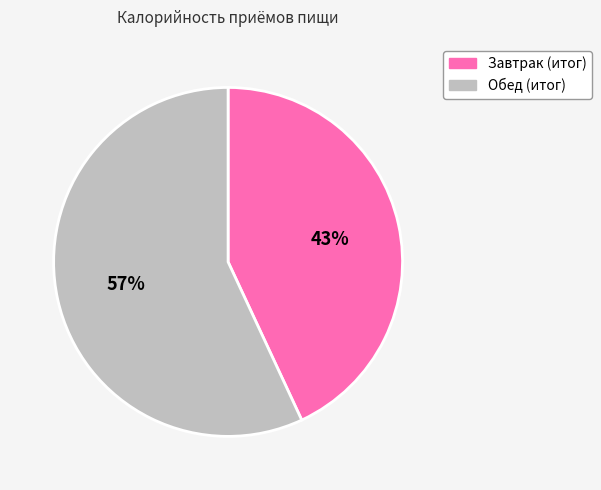

What is the majority slice?

Обед (итог)